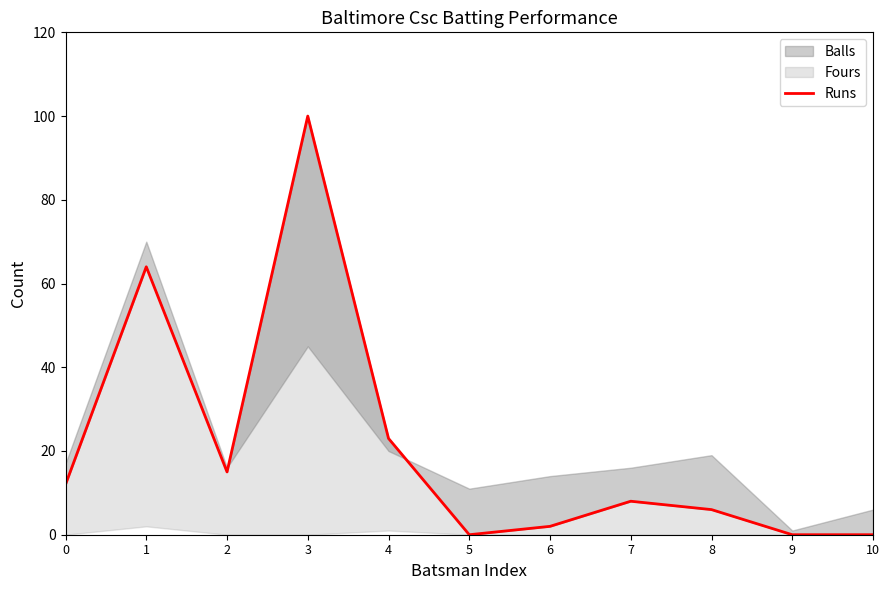

What is the difference between the values at 3 and 8?

94